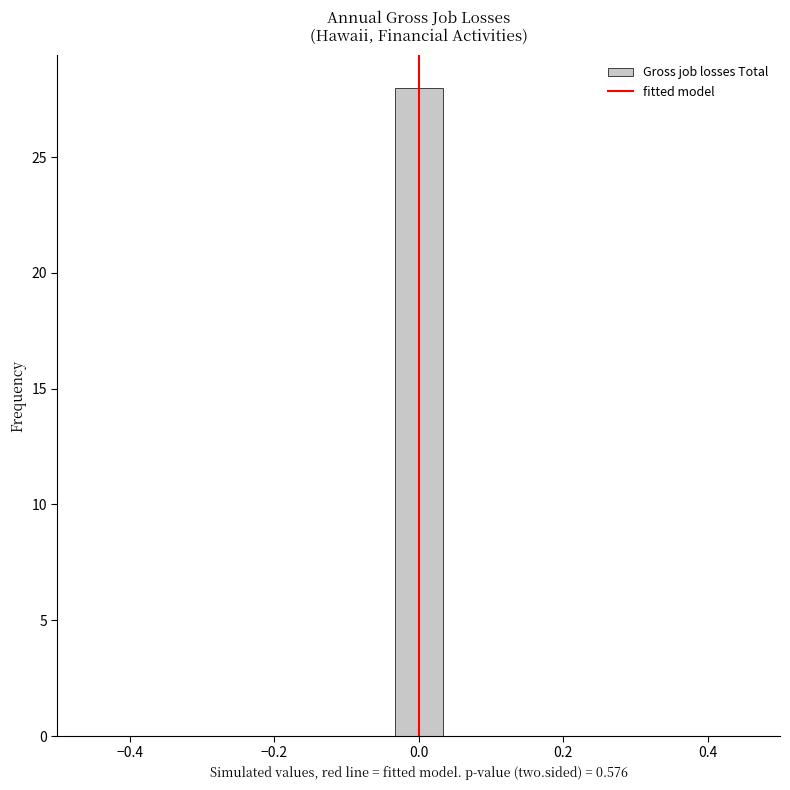

Around what value on the x-axis is the tallest bar? Give the approximate position of its centre, as read against the axis.

0.00